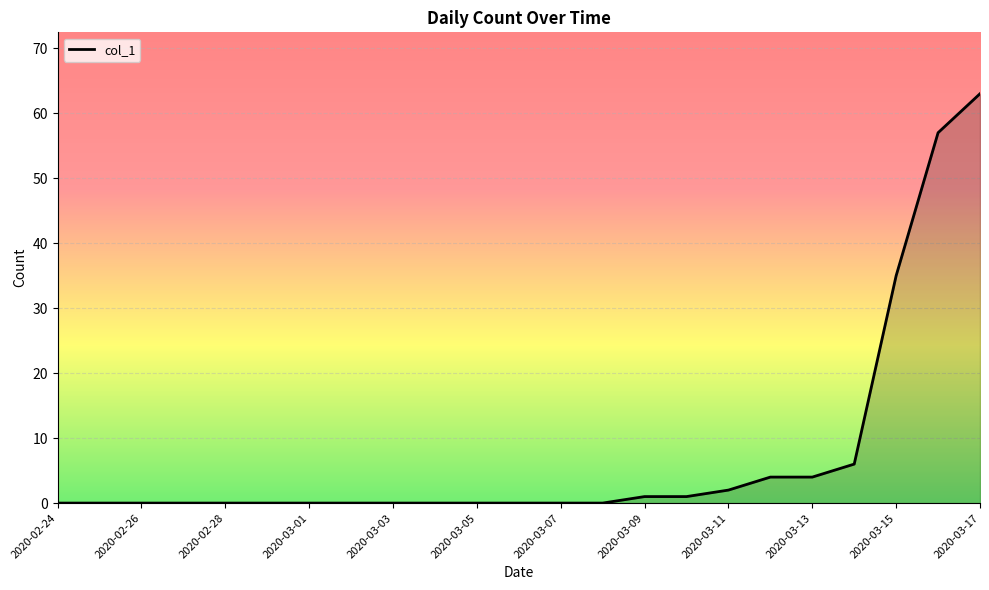

What is the maximum value shown in the chart?

63